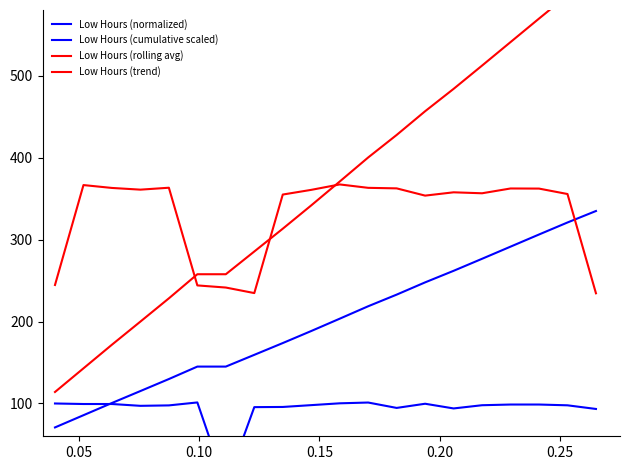

What is the average value of the Low Hours (cumulative scaled) series?

200.4